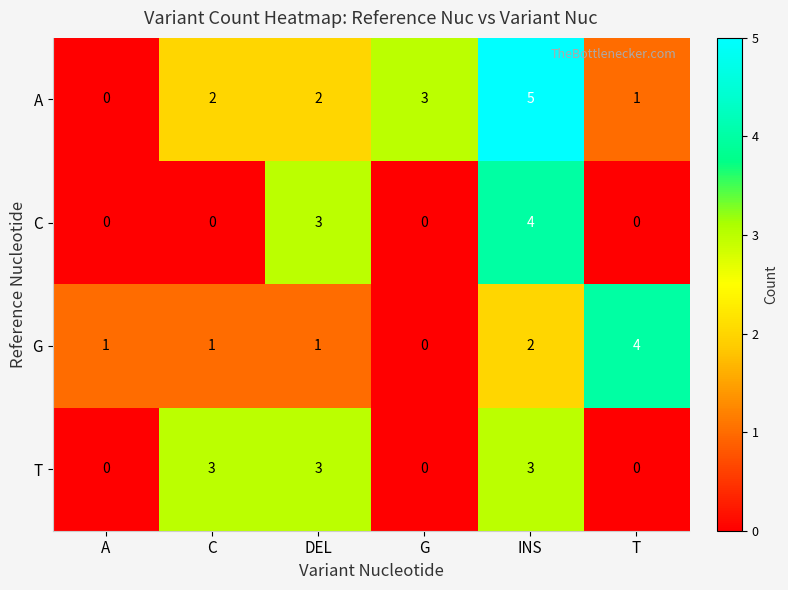

Reading left to right, extract all data points from this chart.

A: A=0	C=2	DEL=2	G=3	INS=5	T=1
C: A=0	C=0	DEL=3	G=0	INS=4	T=0
G: A=1	C=1	DEL=1	G=0	INS=2	T=4
T: A=0	C=3	DEL=3	G=0	INS=3	T=0